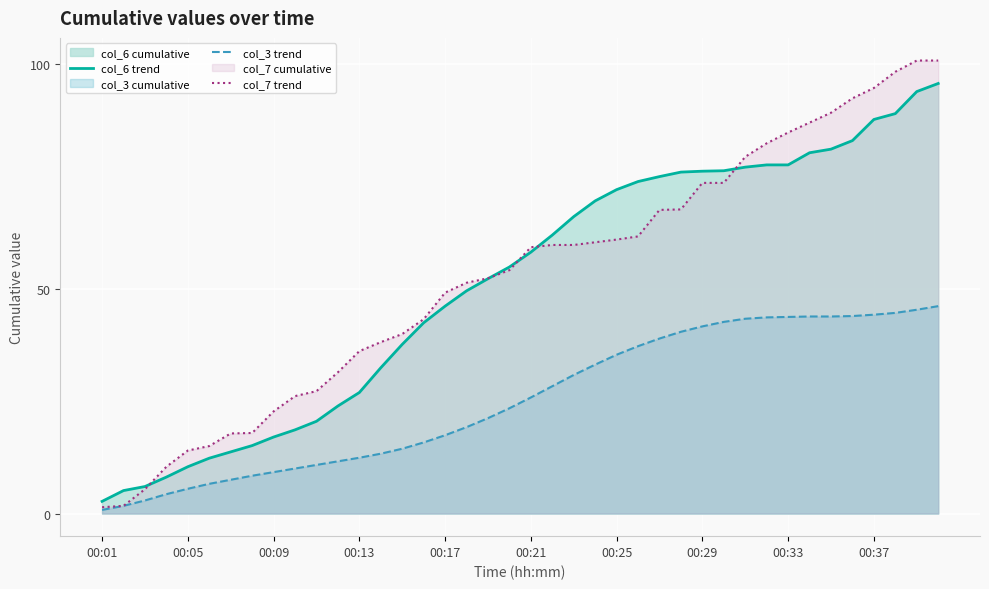

True or false: col_7 trend has more than 1 interior local peaks.

False